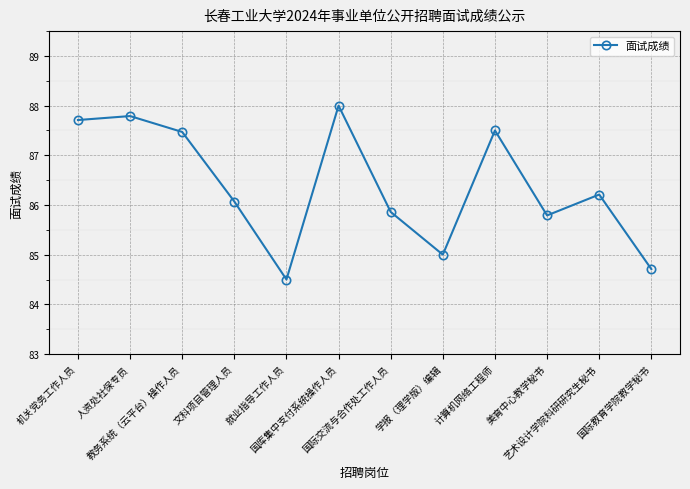

At which label is the value closest to 86?

文科项目管理人员